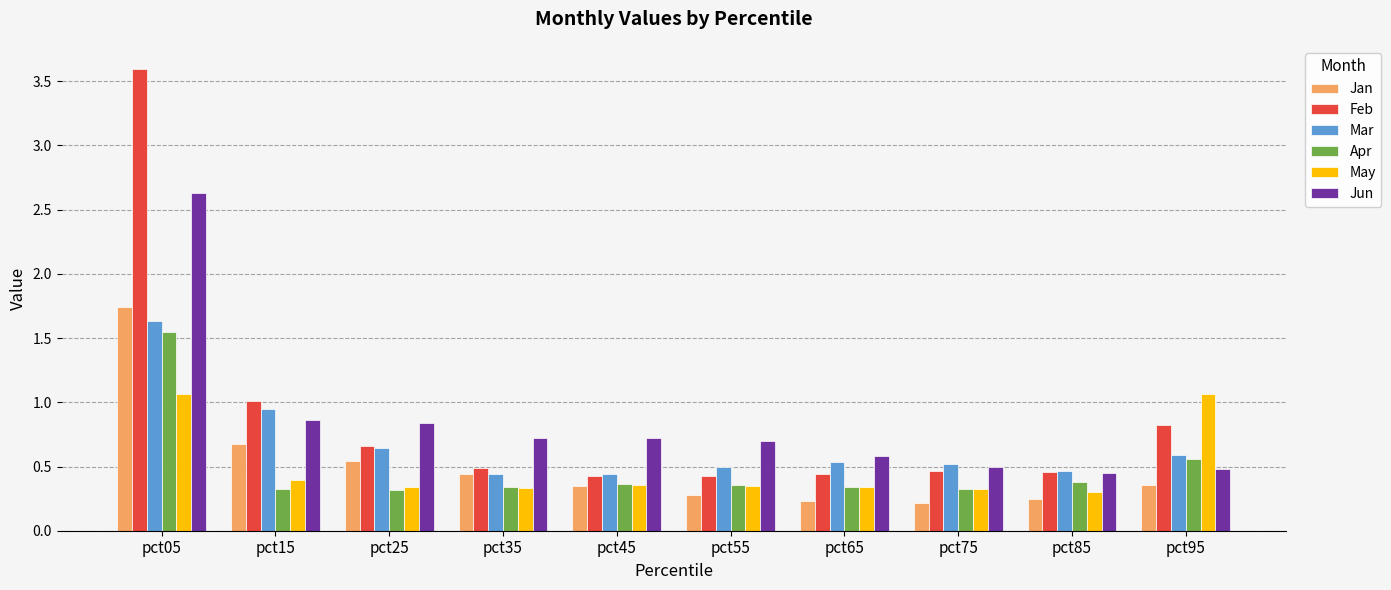

The Mar series shows 2.8 at pct05. True or false?

False